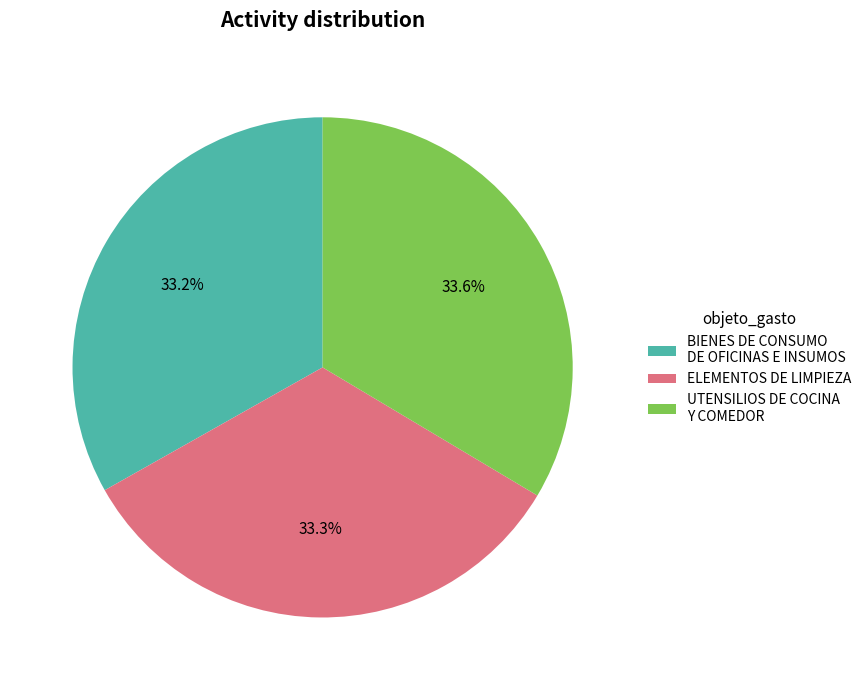

What percentage is the UTENSILIOS DE COCINA Y COMEDOR slice, to the nearest percent?

34%